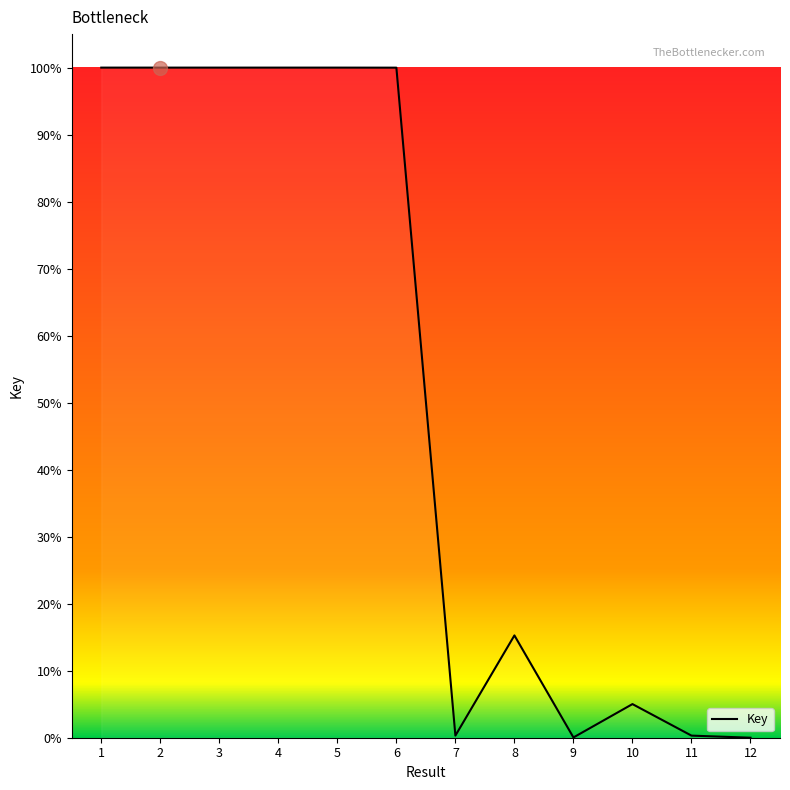

Which has a higher value, 8 or 9?

8